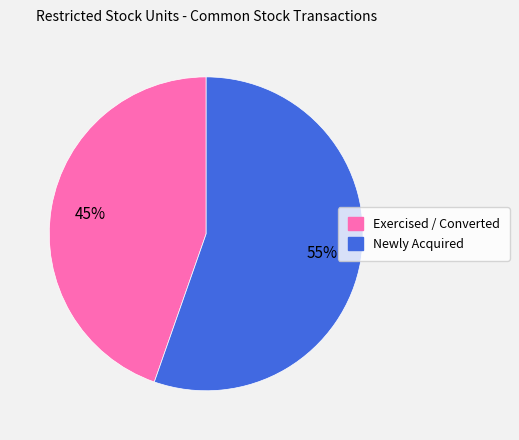

To the nearest percent, what is the average slice percentage?

50%